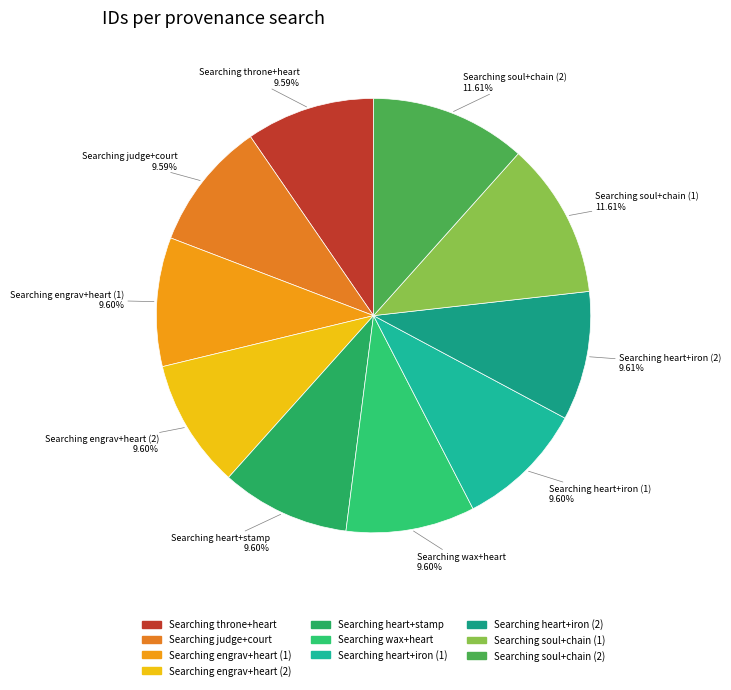

Is it true that Searching heart+iron (2) is 10% of the pie?

True